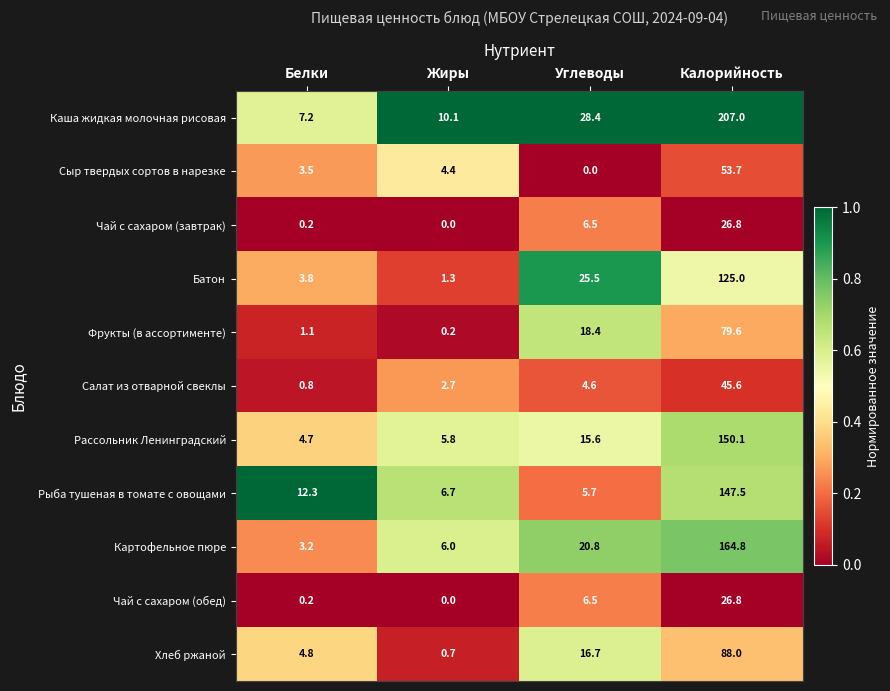

What is the difference between the highest and lowest values at Калорийность?

180.2